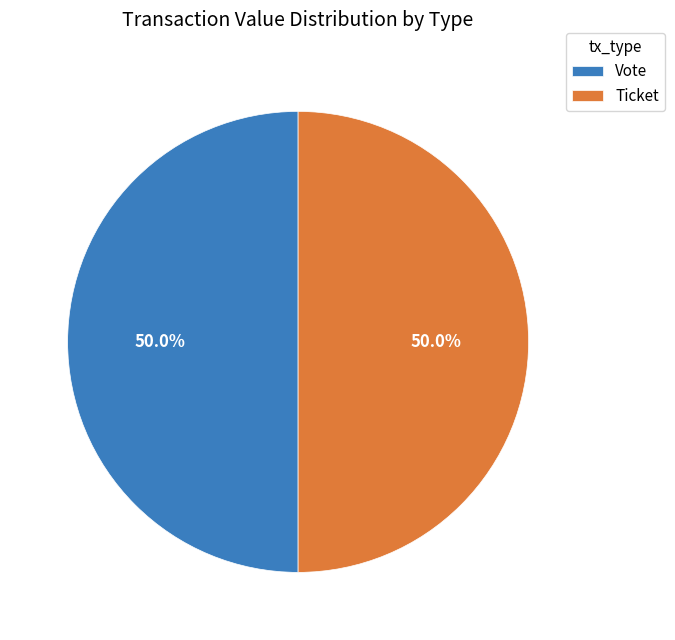

What percentage is NOT represented by Vote?

50.0%